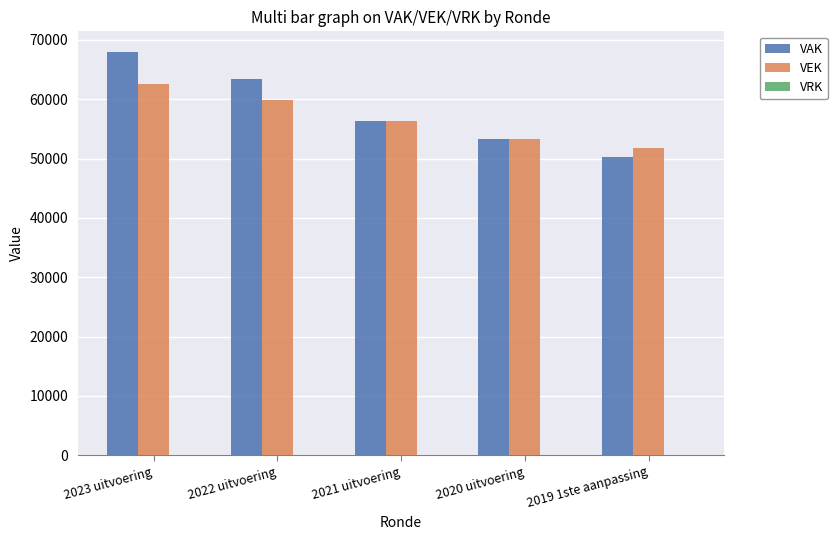

Which category has the lowest value across all series?

2019 1ste aanpassing